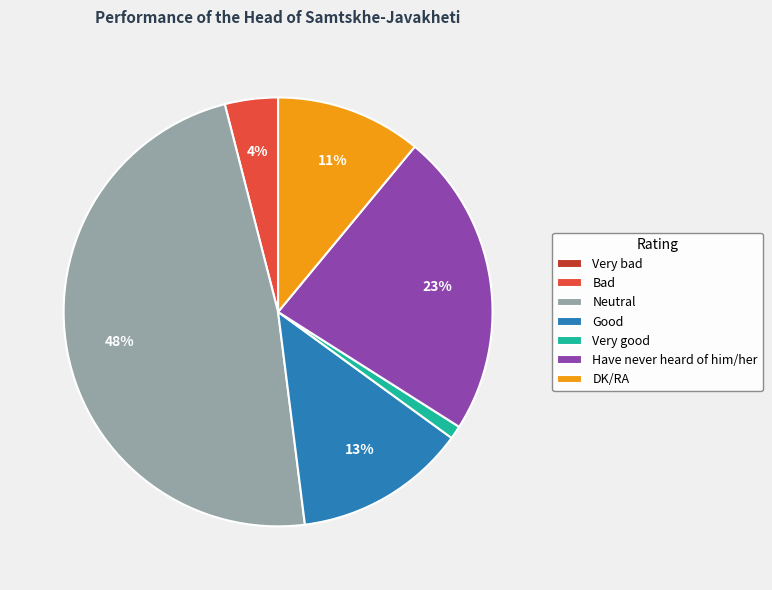

Between Bad and Good, which is larger?

Good